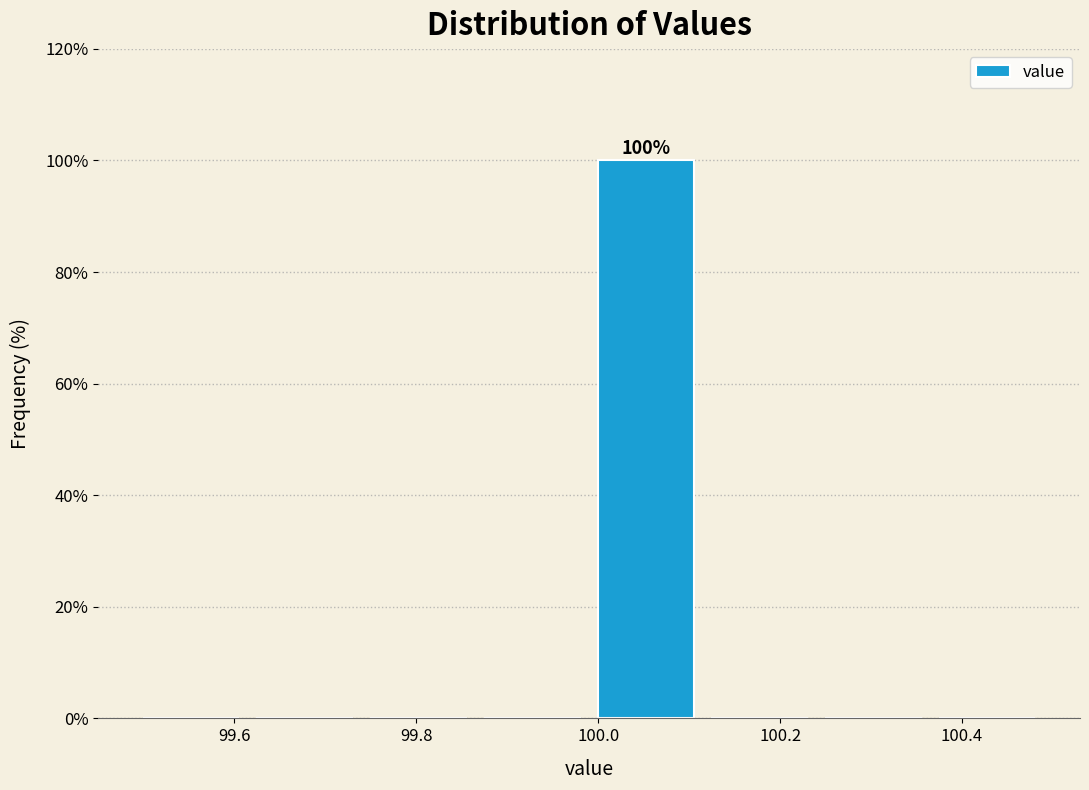

Over which range of the x-axis is the bar tallest?

99.990 to 100.115